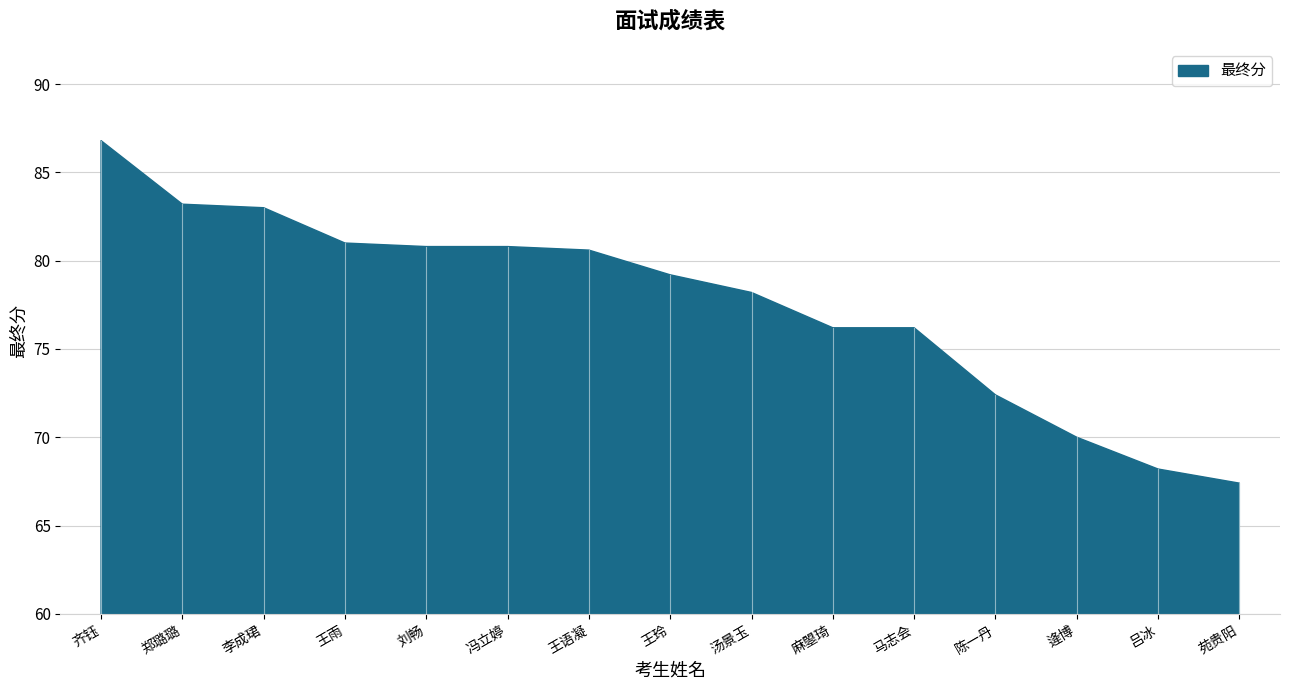

What is the maximum value shown in the chart?

86.8